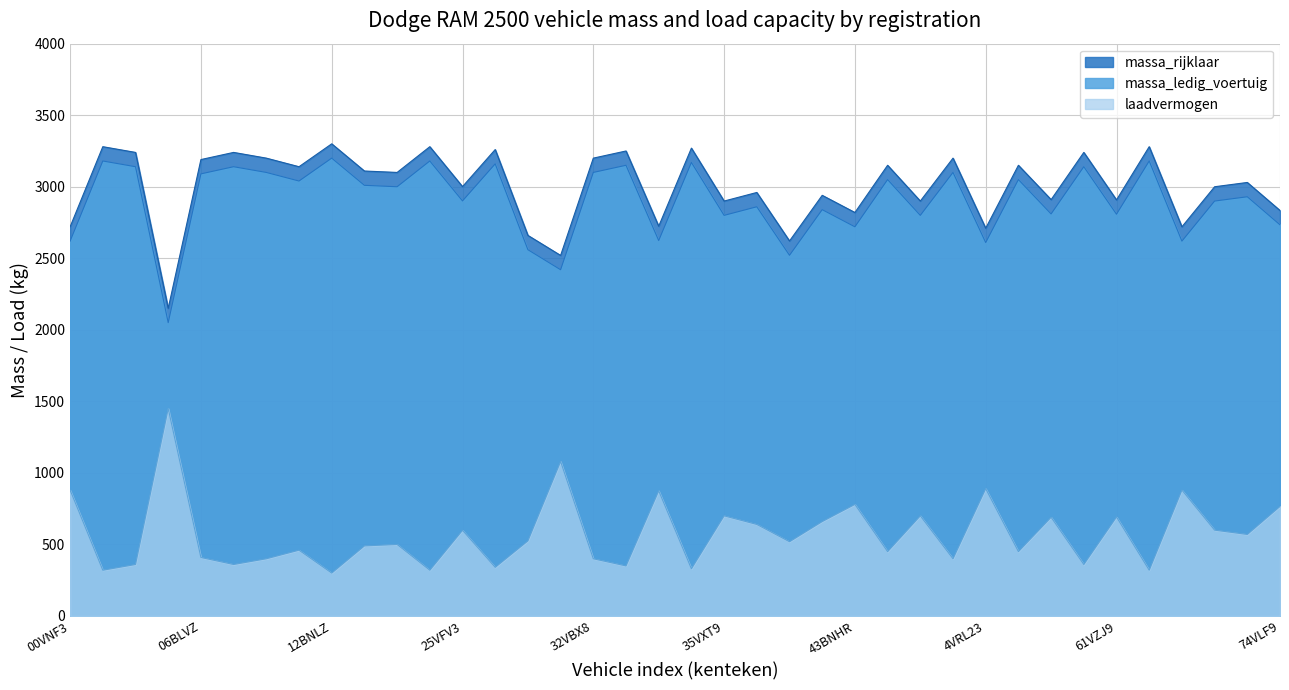

The massa_rijklaar series shows 3160 at 29BSJX. True or false?

True